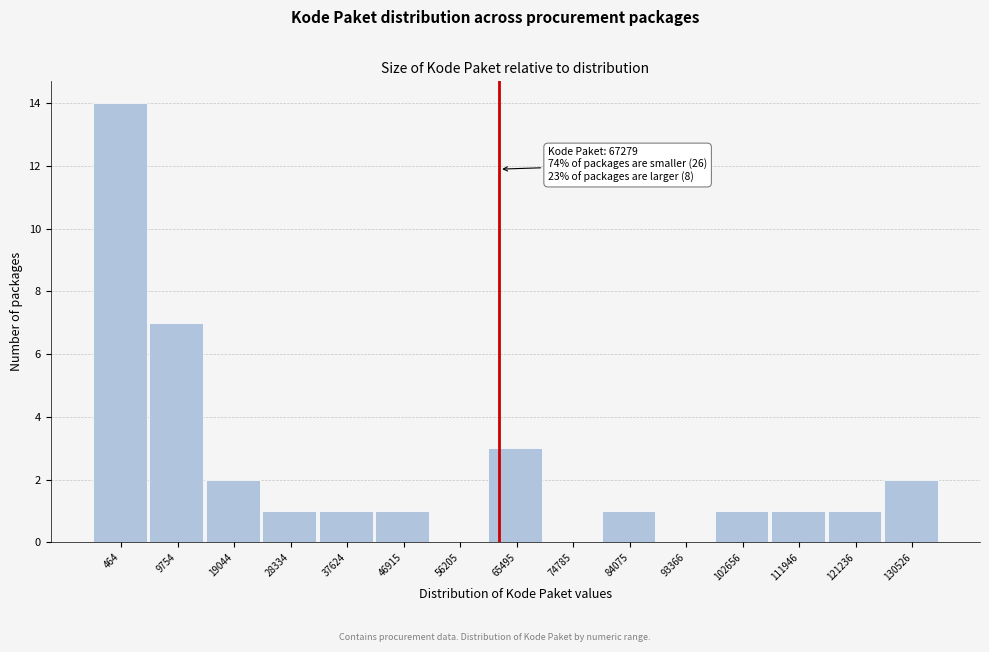

Reading left to right, list all the values displayed in this chart.

464=14	9754=7	19044=2	28334=1	37624=1	46915=1	56205=0	65495=3	74785=0	84075=1	93366=0	102656=1	111946=1	121236=1	130526=2